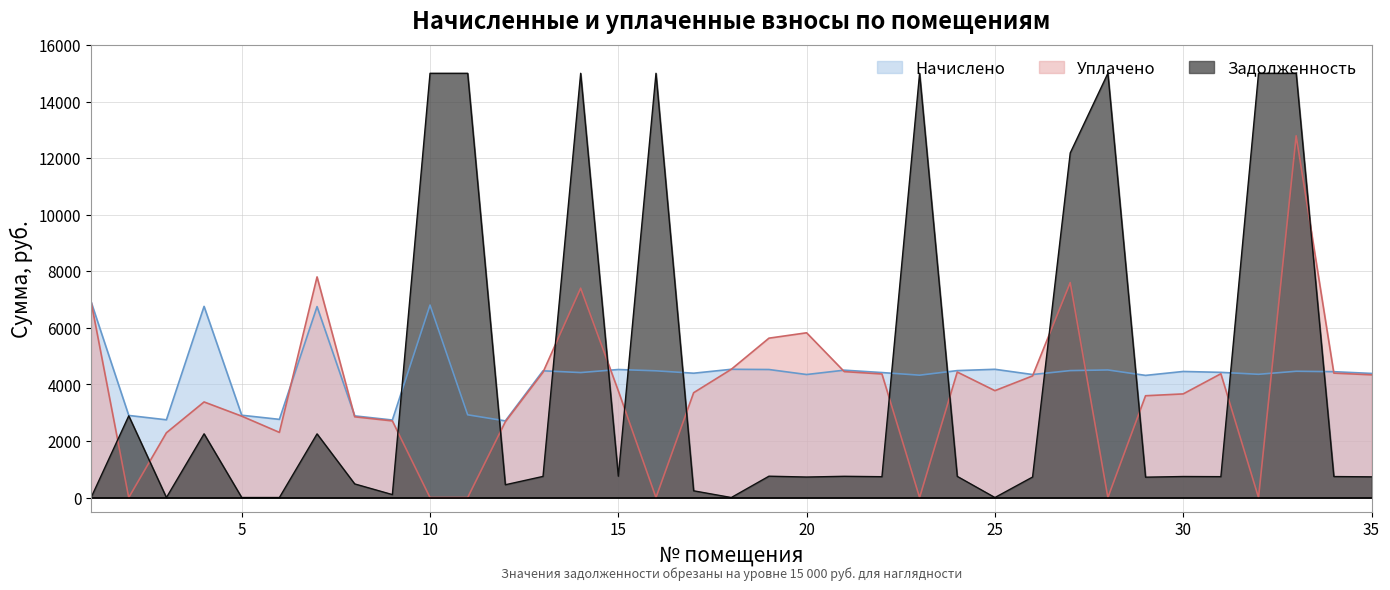

What is the difference between the Начислено values at 25 and 14?

115.5